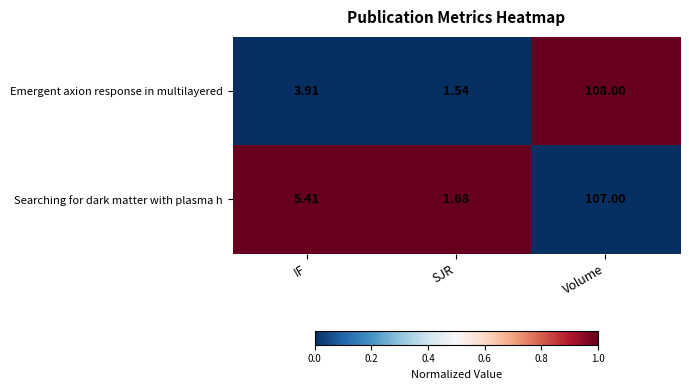

How many series are shown in this chart?

2